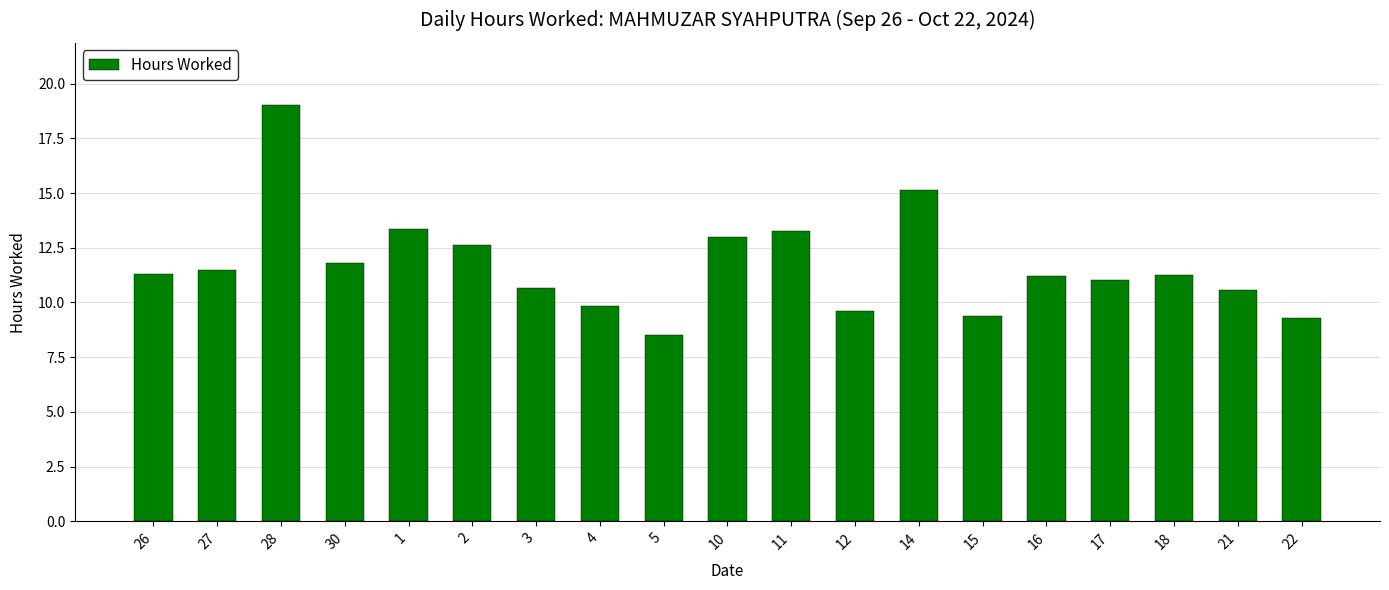

What is the smallest value displayed?

8.5